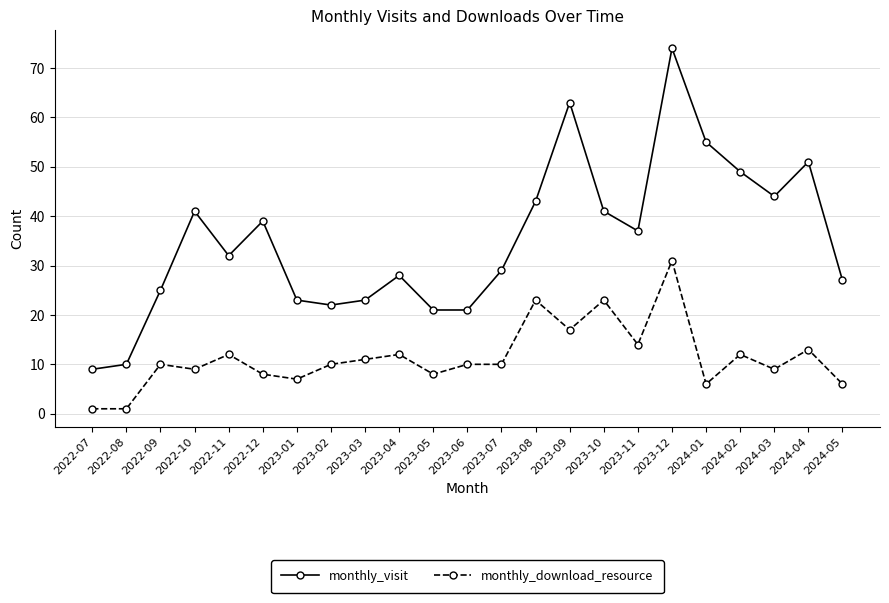

Count the number of data series in this chart.

2